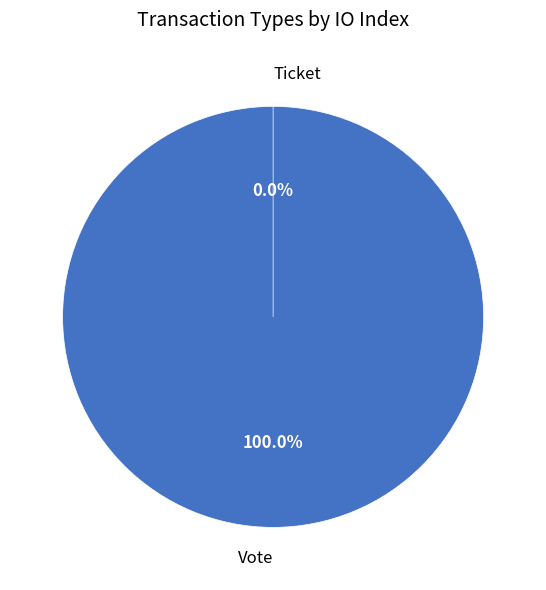

Combined, what portion of the pie is Ticket and Vote?

100.0%